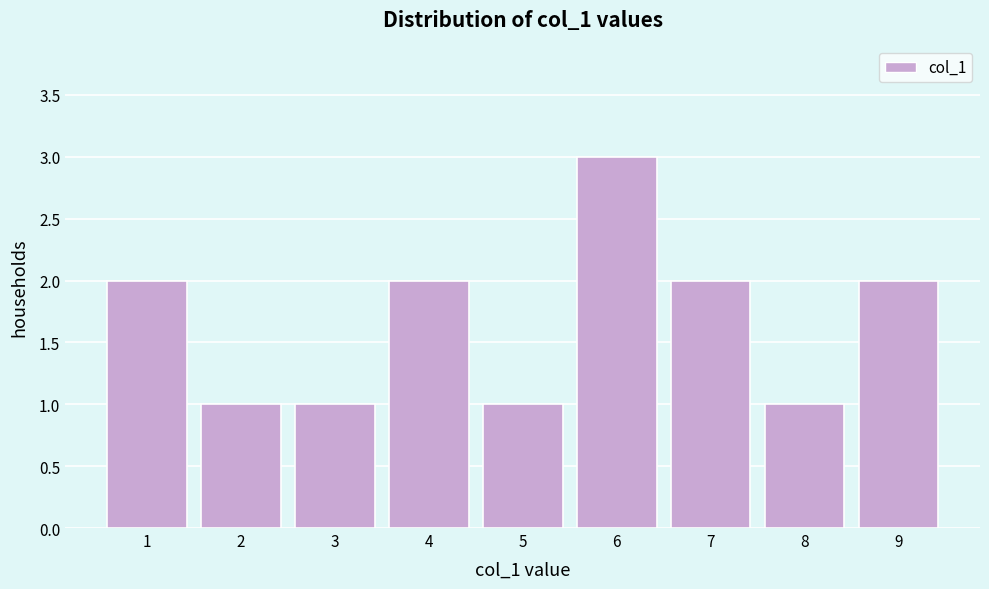

What is the height of the bar covering 7.5 to 8.5 on the x-axis? The values are not printed on the chart, so give them approximately, as read against the axis.

1